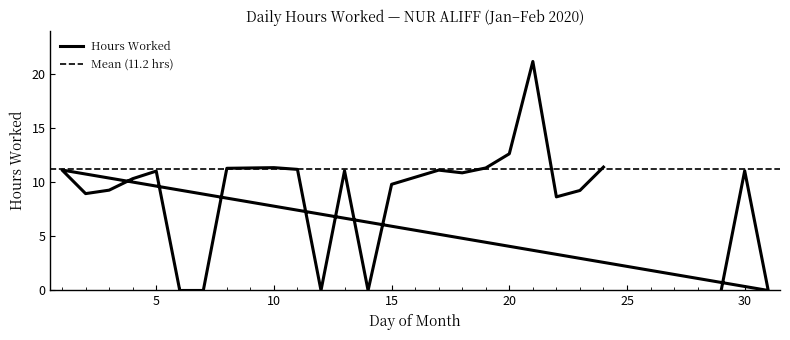

What is the difference between the maximum and minimum values?

21.2